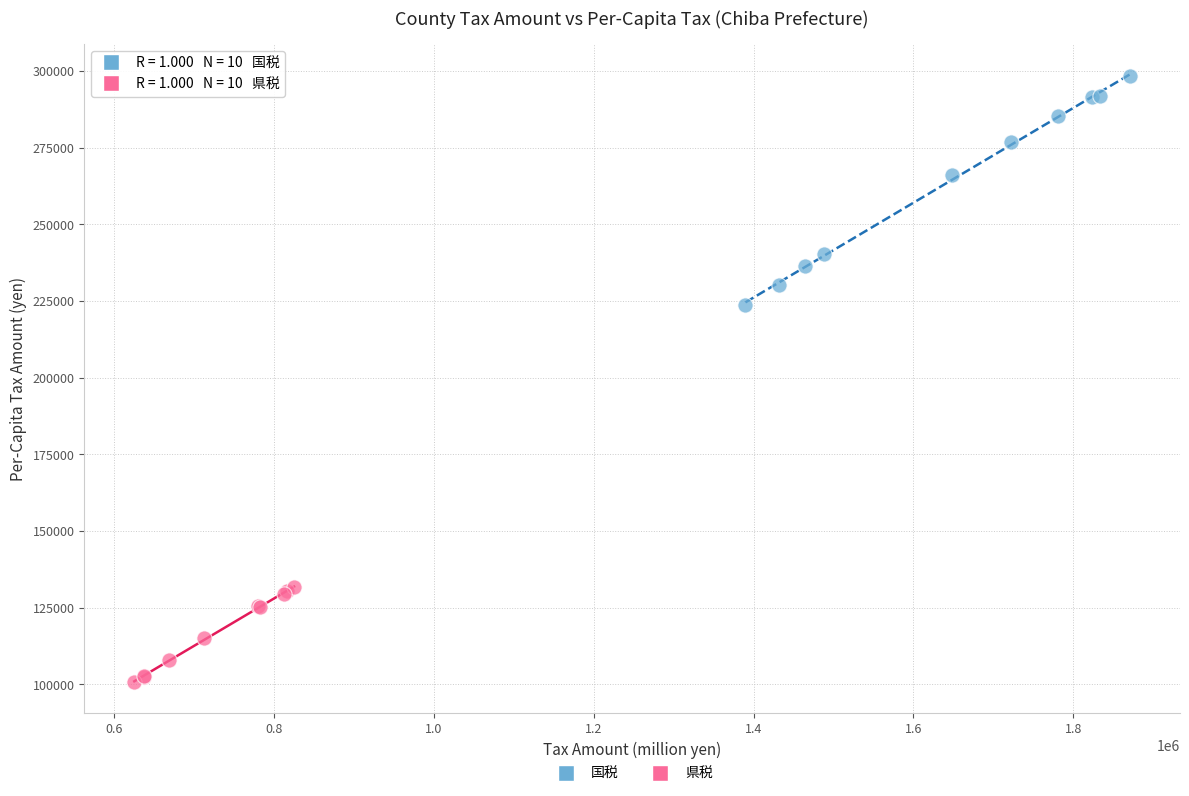

Which series contains the highest Y value?

国税